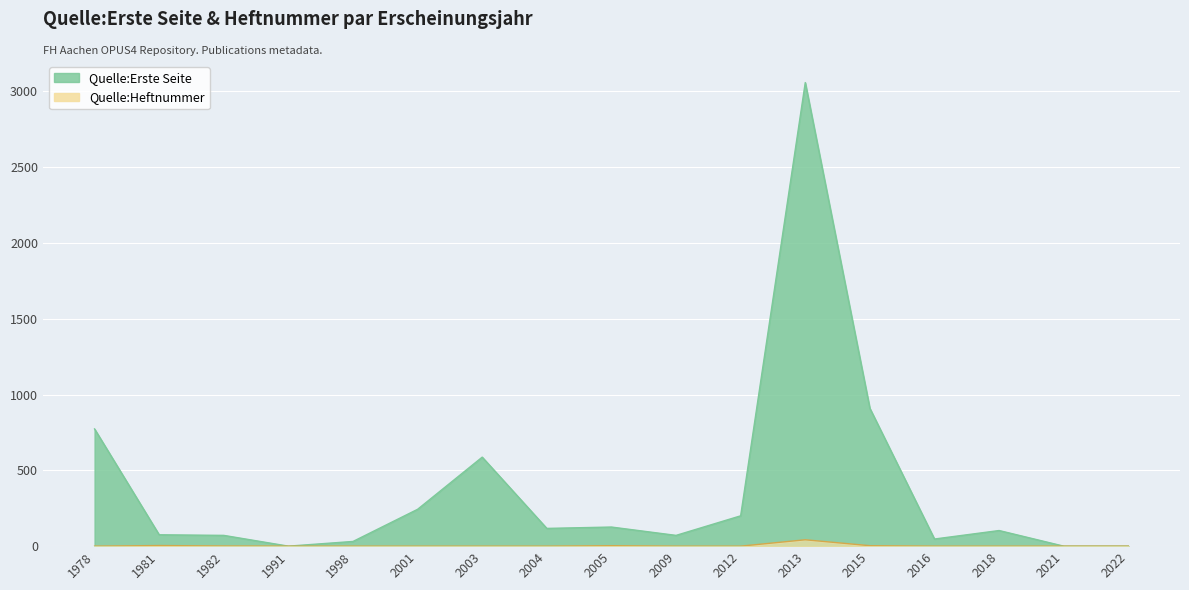

At how many categories does at least one series exceed 2993?

1